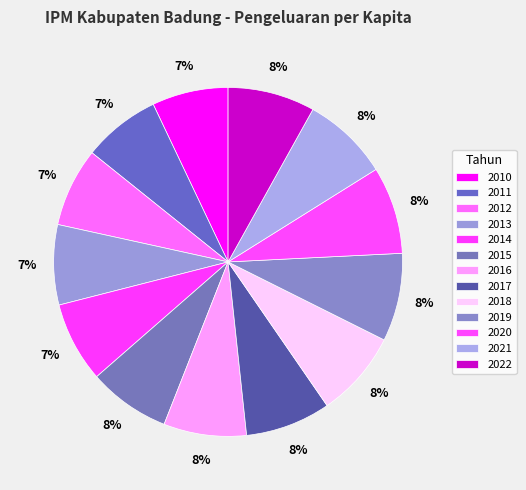

To the nearest percent, what is the average slice percentage?

8%